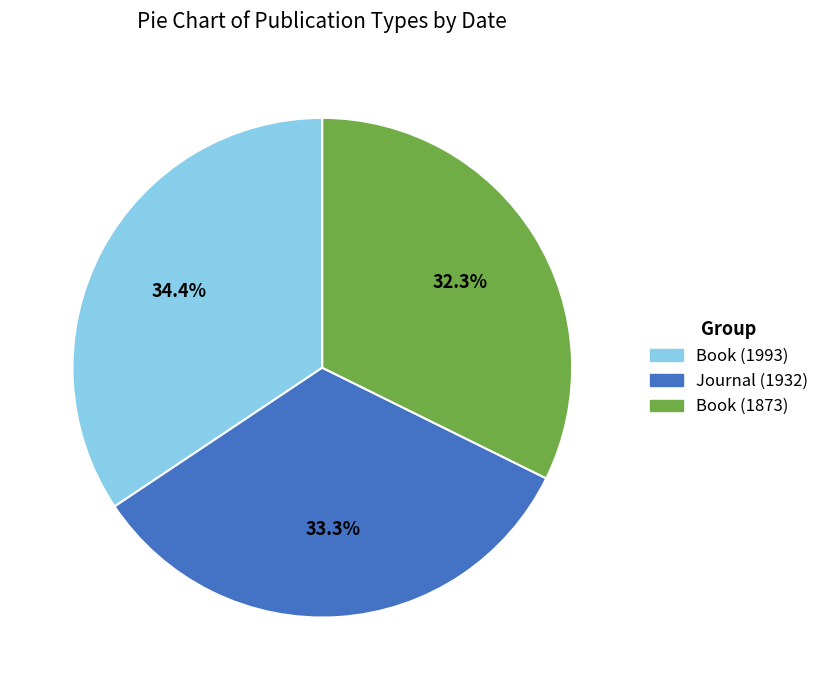

Which category has the biggest portion of the pie?

Book (1993)